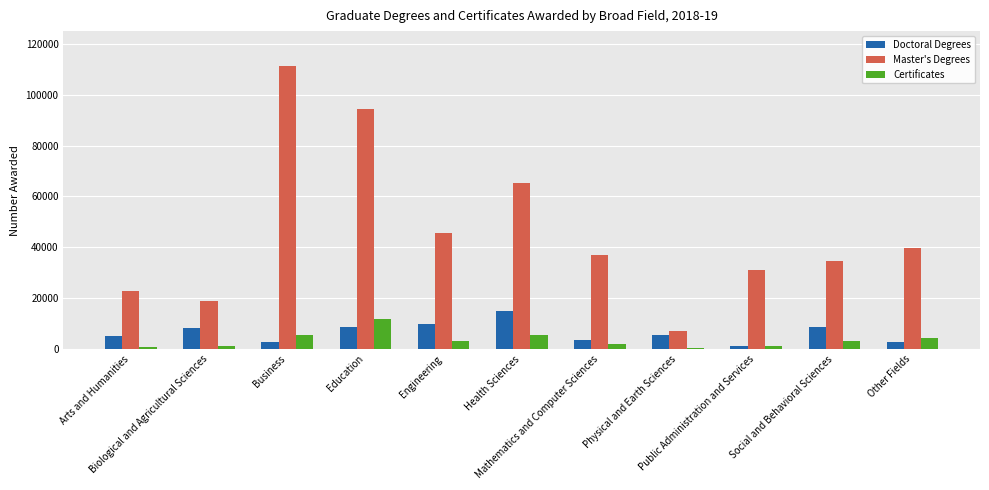

List the series in order of their peak value, lowest first.

Certificates, Doctoral Degrees, Master's Degrees